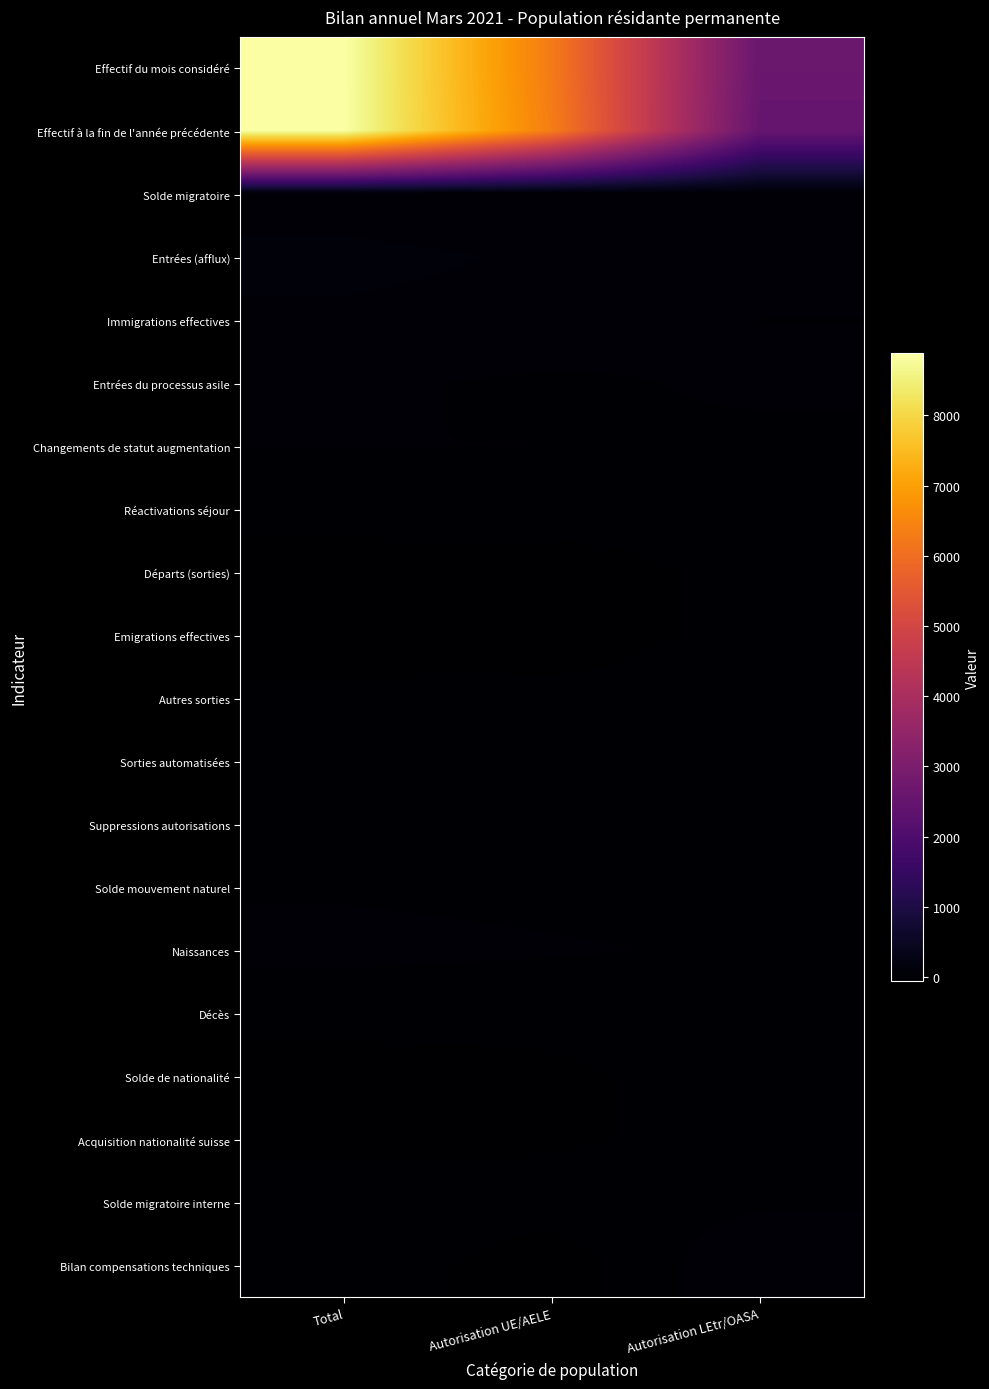

At which category is the sum across all series the highest?

Total